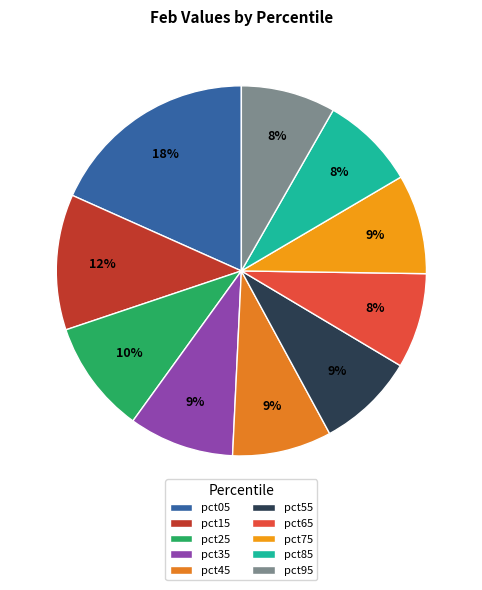

True or false: pct85 accounts for 8% of the total.

True